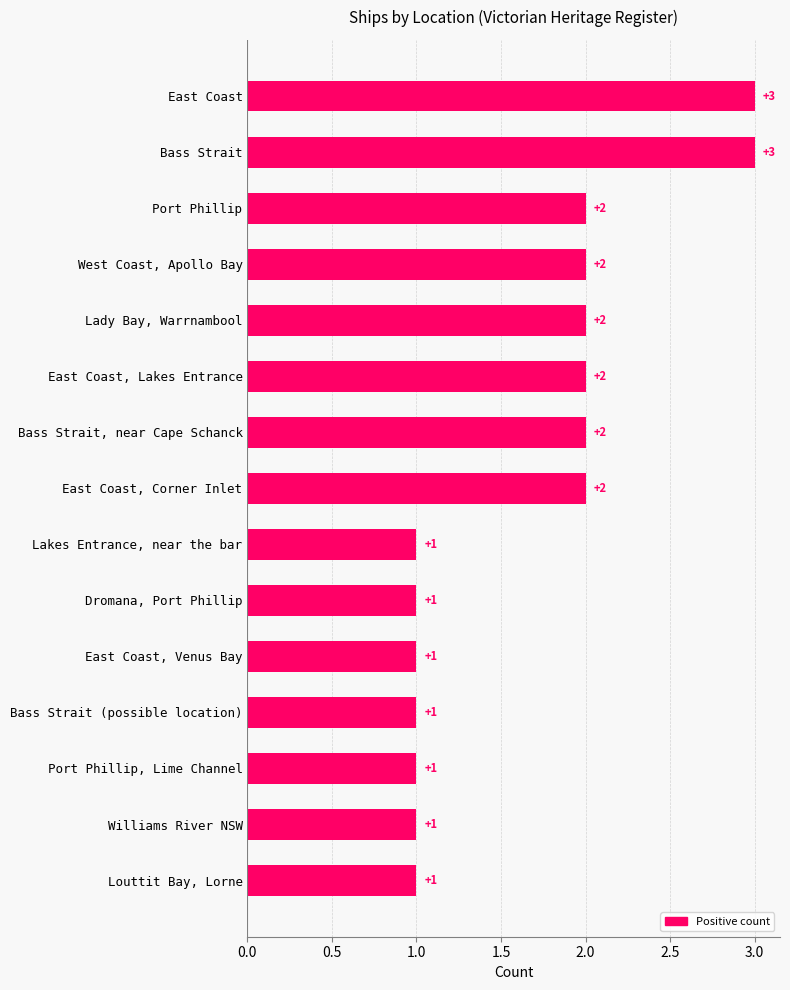

How many values are between 1 and 2?

13